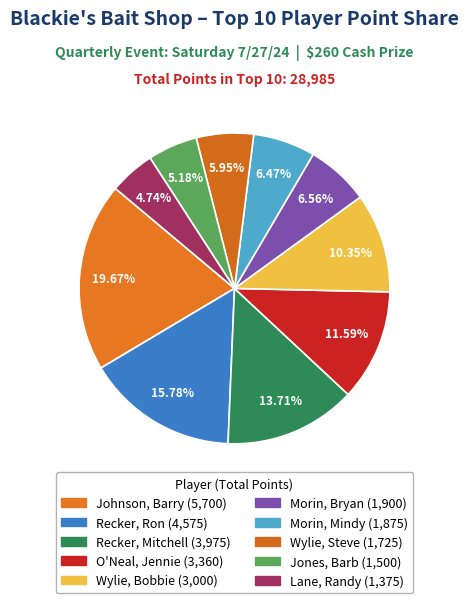

Count the number of slices in the pie.

10